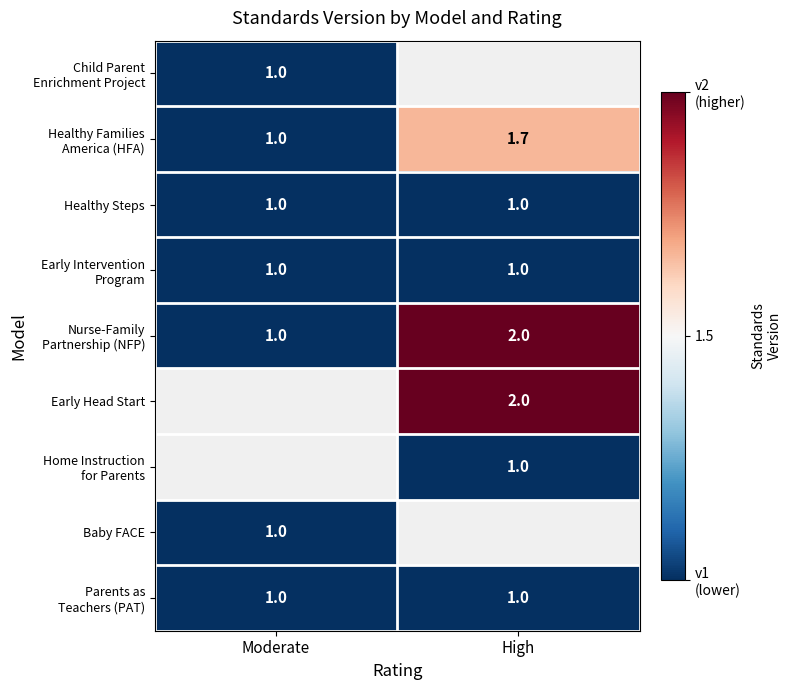

What is the minimum value for Healthy Steps?

1.0